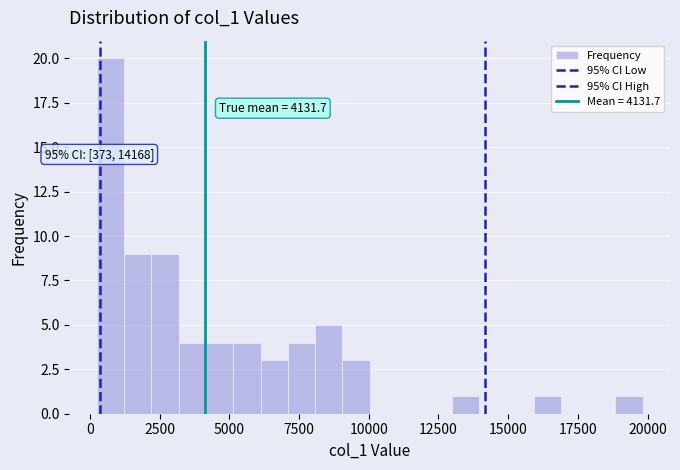

Read against the x-axis, roughly where is the centre of the tallest bar?

500